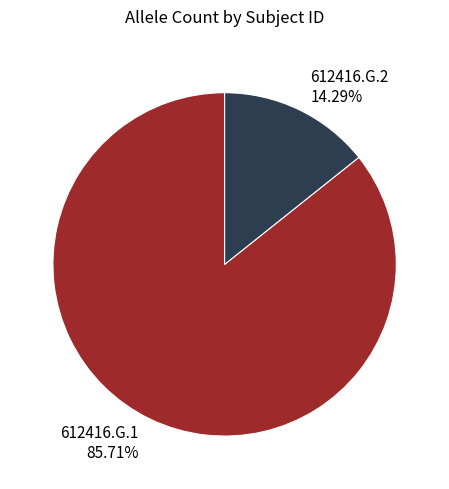

The 612416.G.1 slice represents 78% of the pie. True or false?

False